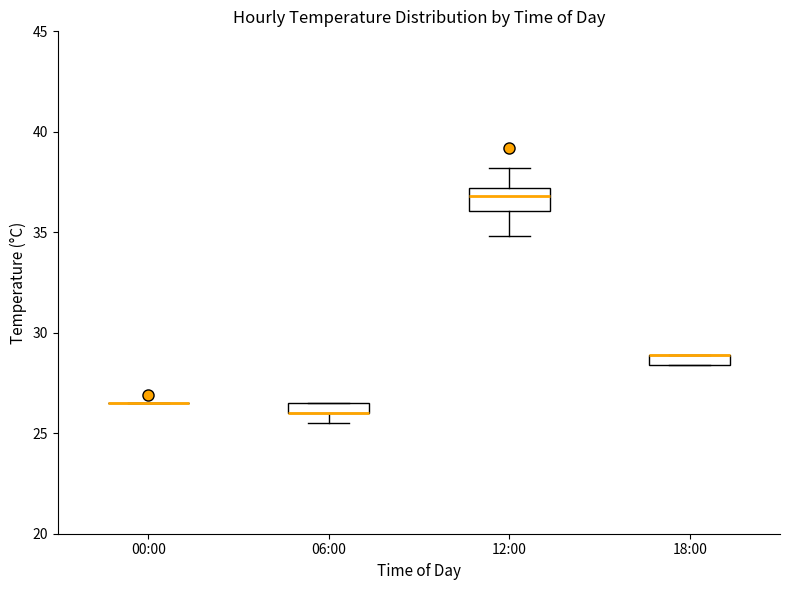

Which box is the tallest, from its lower edge to its upper edge?

12:00